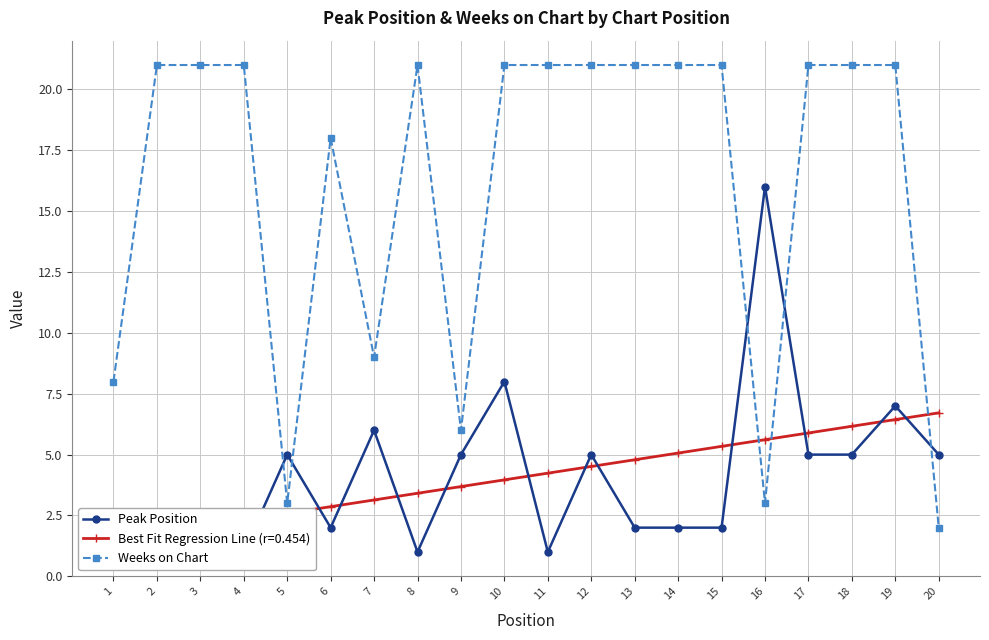

After their last crossing, which series has the higher values: Peak Position or Weeks on Chart?

Peak Position